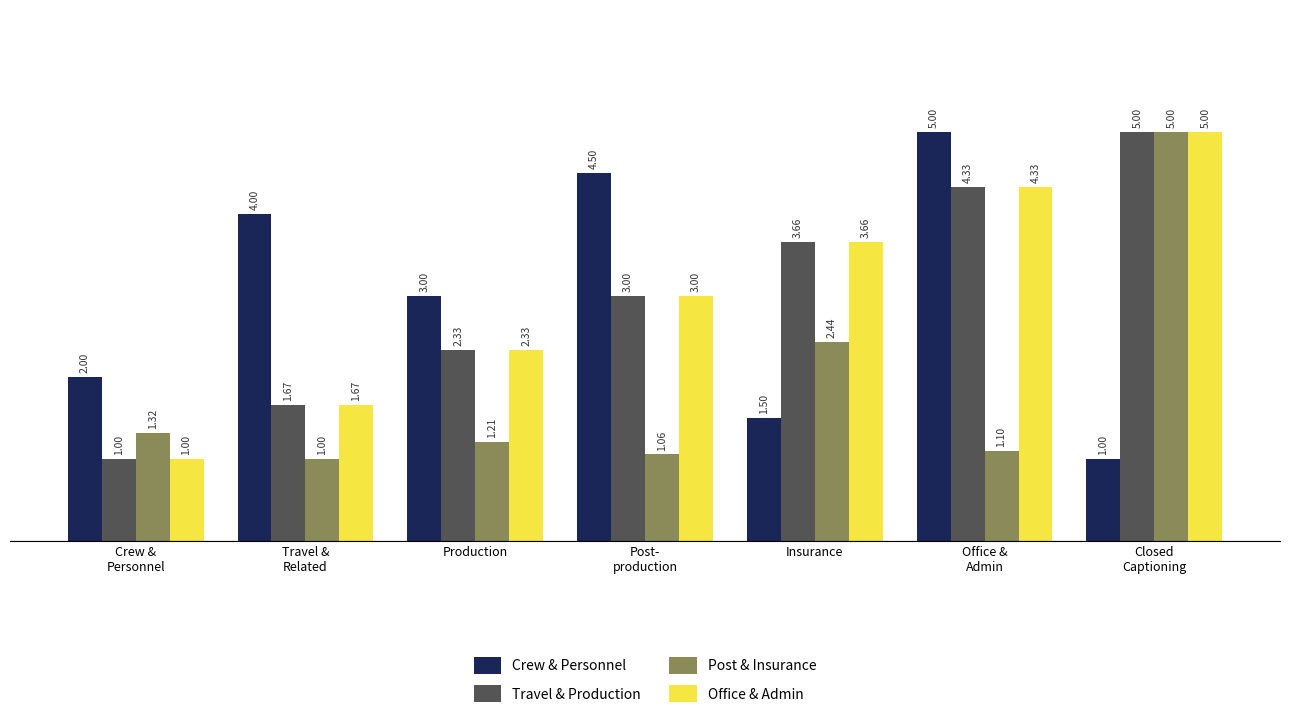

How many bars are there in each group?

4